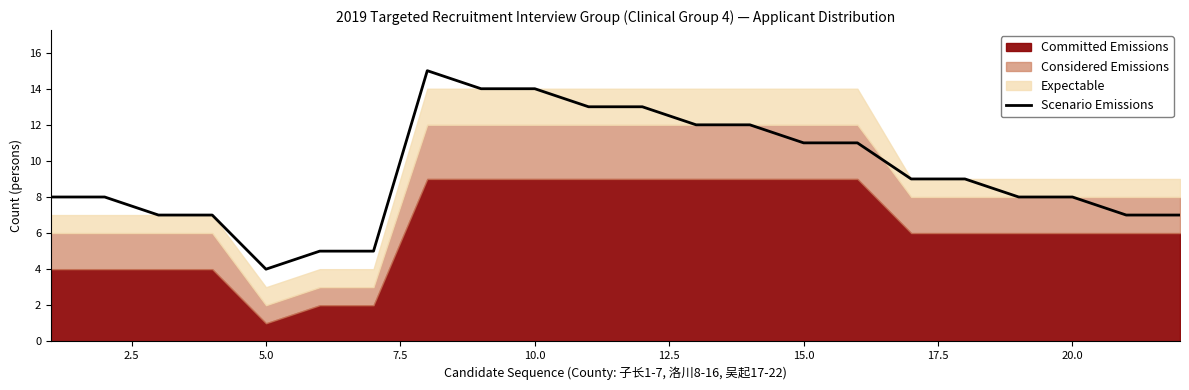

What is the value of the 4th point from the left?

7